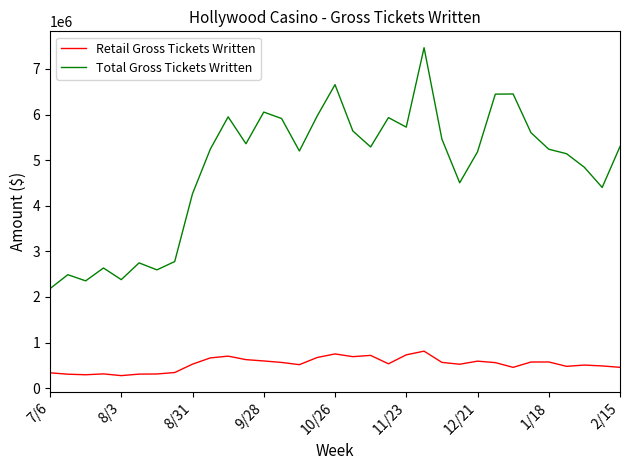

Which series has the largest range (max minus min)?

Total Gross Tickets Written